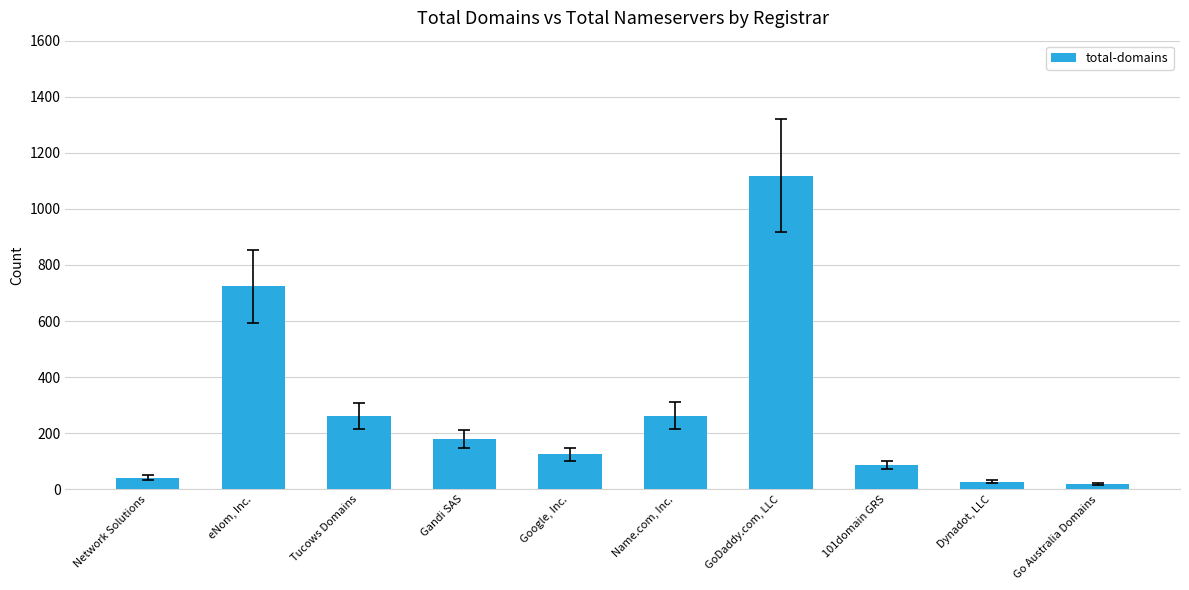

The value at eNom, Inc. is 1036. True or false?

False